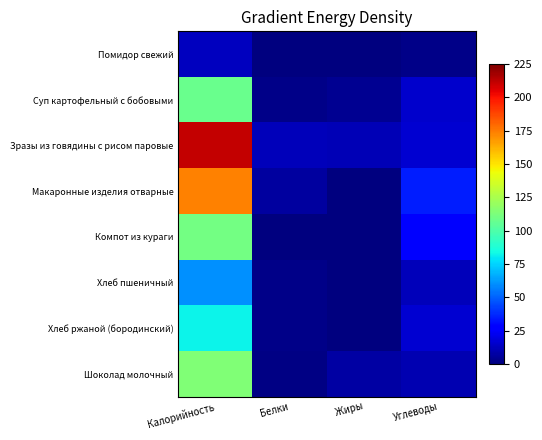

Which has a higher value, Жиры or Калорийность?

Калорийность